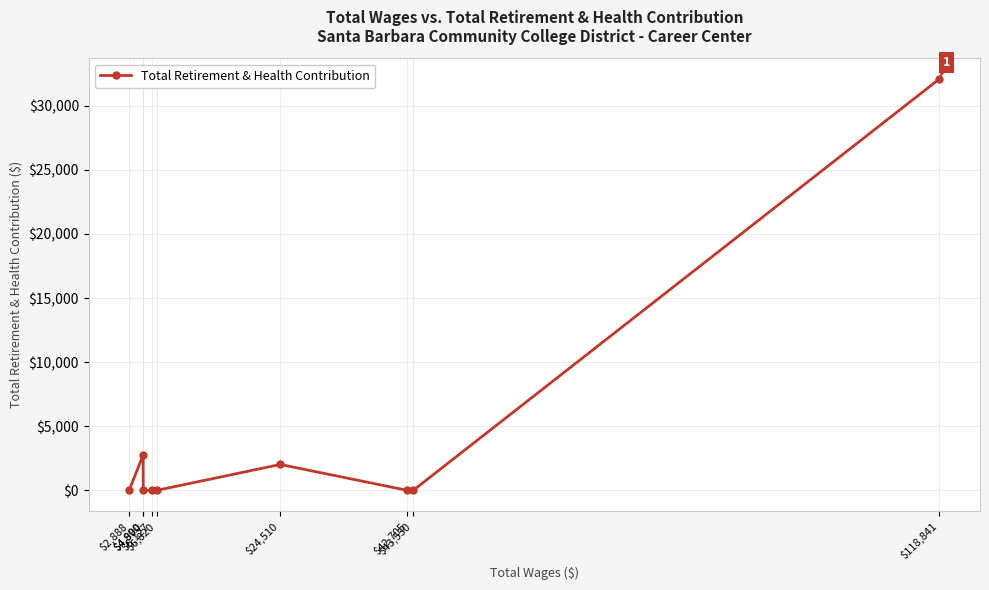

Reading left to right, what are all the values shown in this chart?

0	2771	0	0	0	2022	0	0	32103